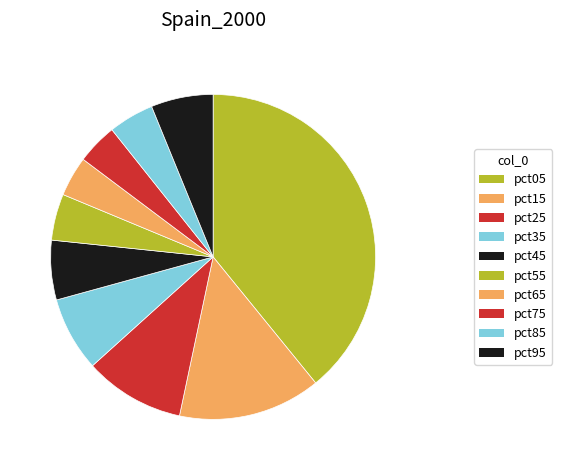

What percentage is the pct15 slice, to the nearest percent?

14%